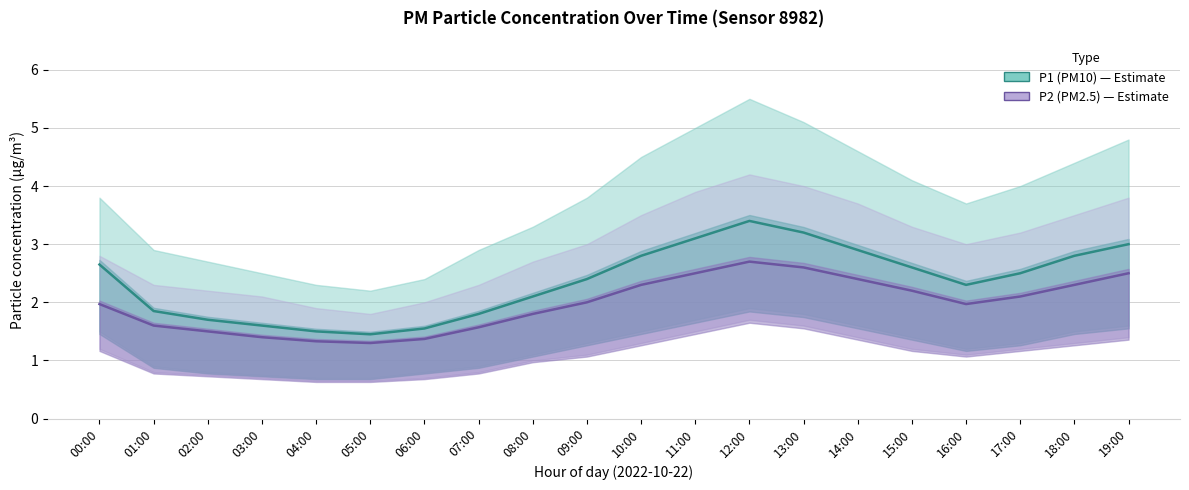

What are all the series names shown in the legend?

P1 (PM10), P2 (PM2.5)